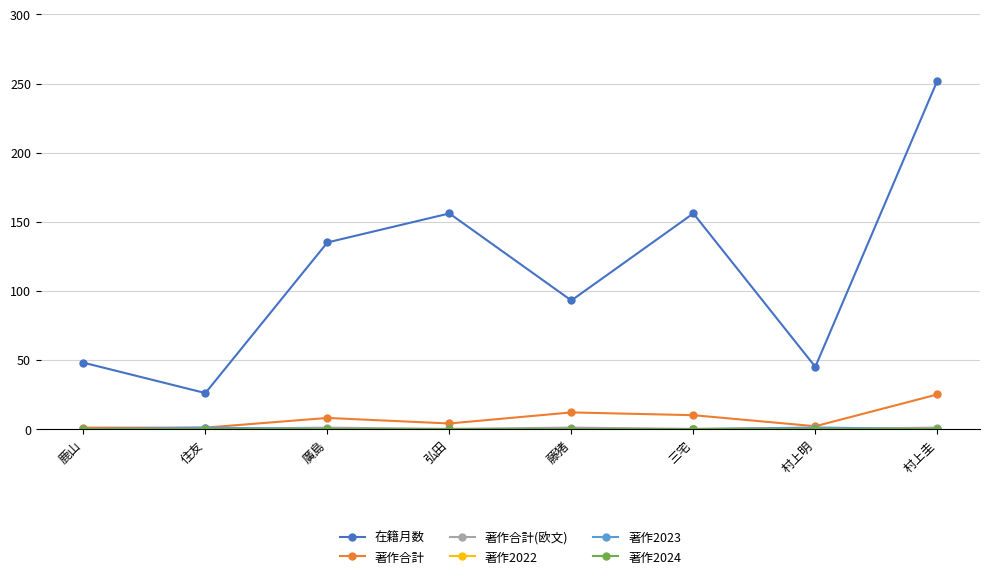

True or false: 在籍月数 has more than 0 points higher than both neighbors.

True